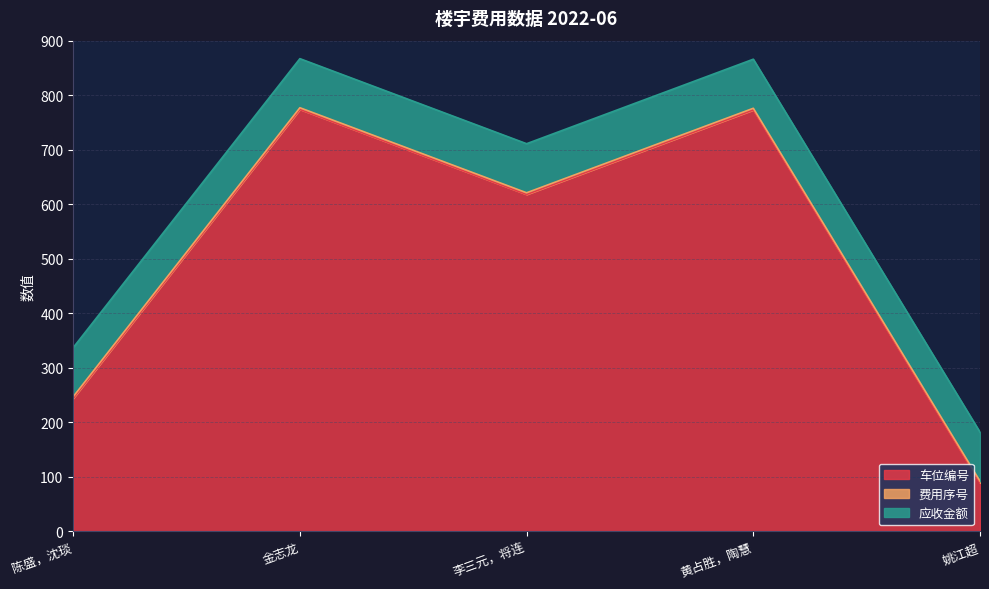

How many lines are shown in the chart?

3